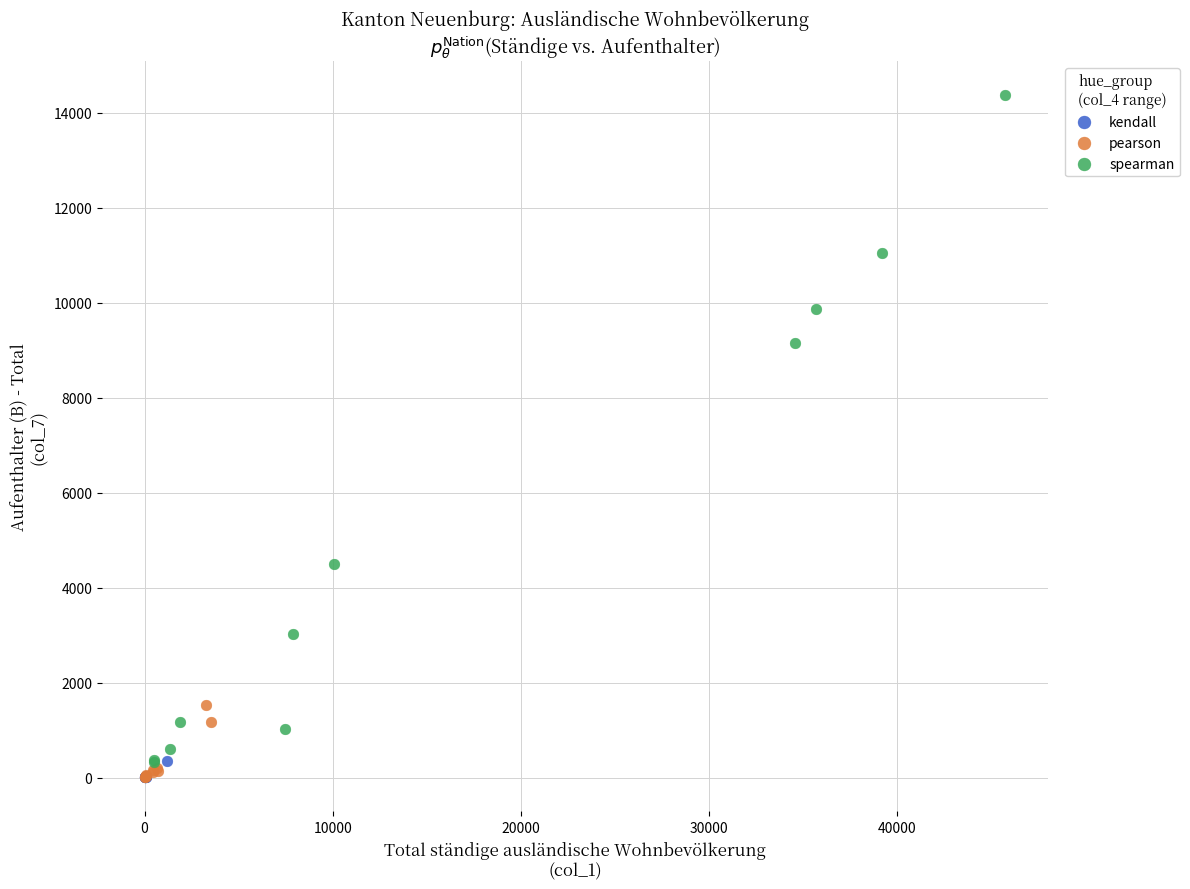

Which series reaches the maximum Y coordinate?

spearman